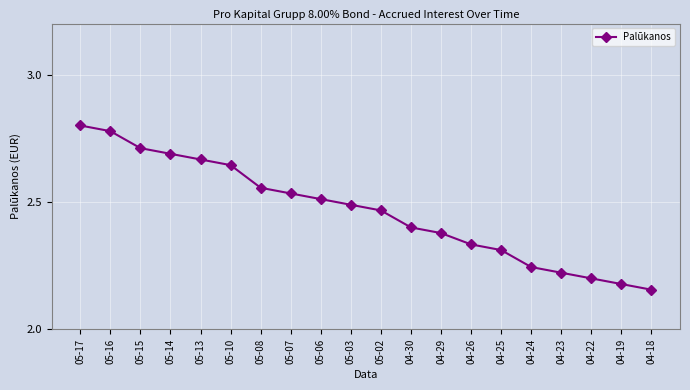

What is the label of the 12th point from the left?

04-30